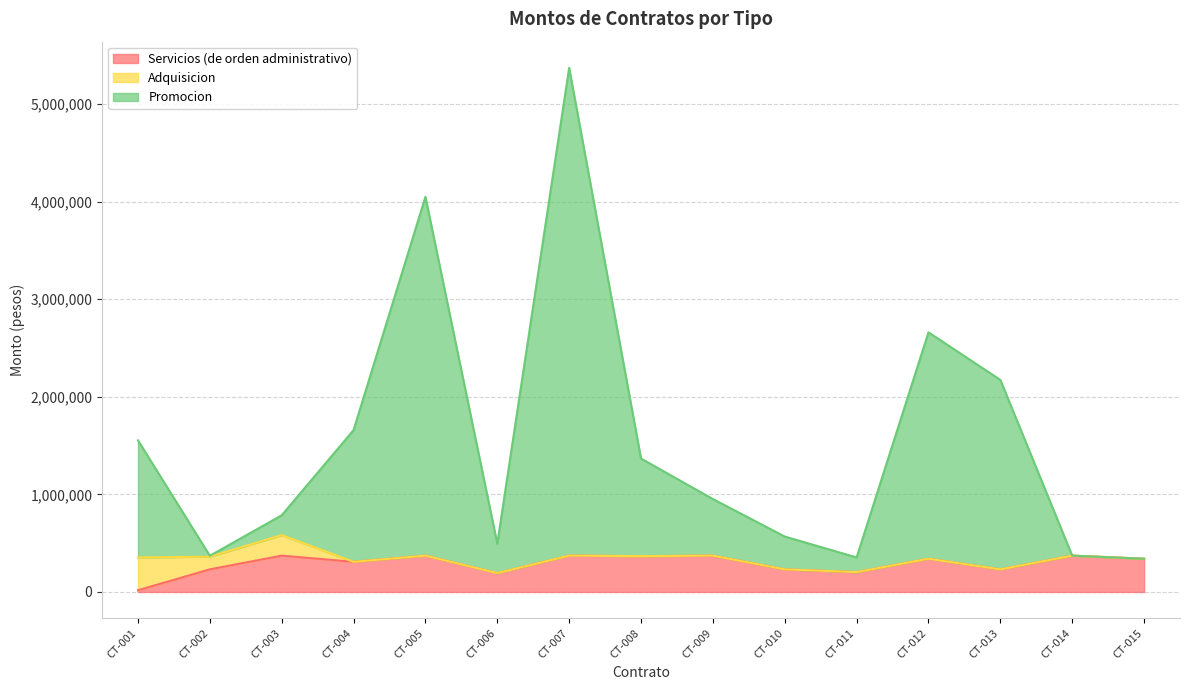

What is the difference between the maximum and minimum values in the Promocion series?

5030378.0